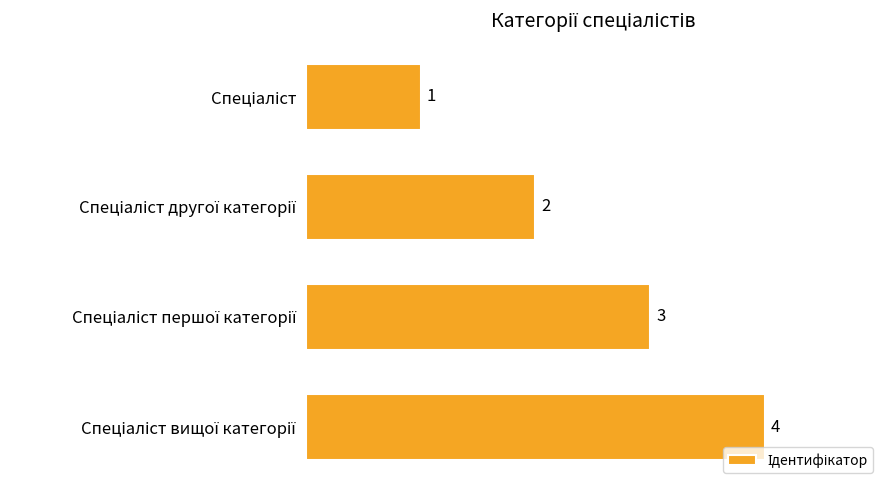

What is the maximum value shown in the chart?

4